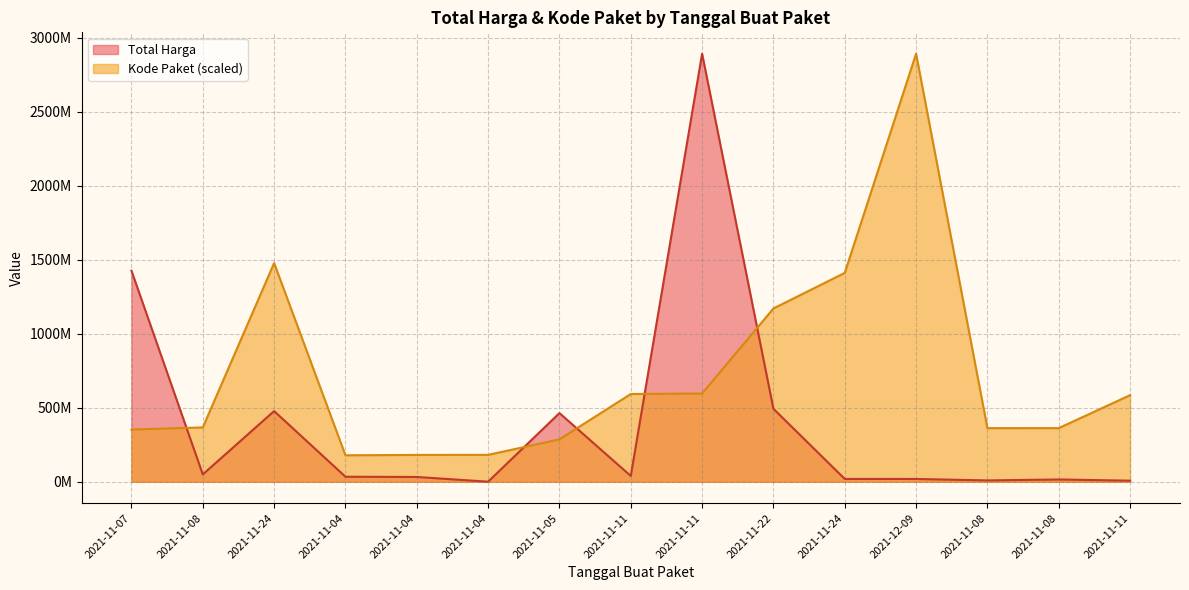

Rank the series at 2021-11-11 from lowest to highest value.

Total Harga, Kode Paket